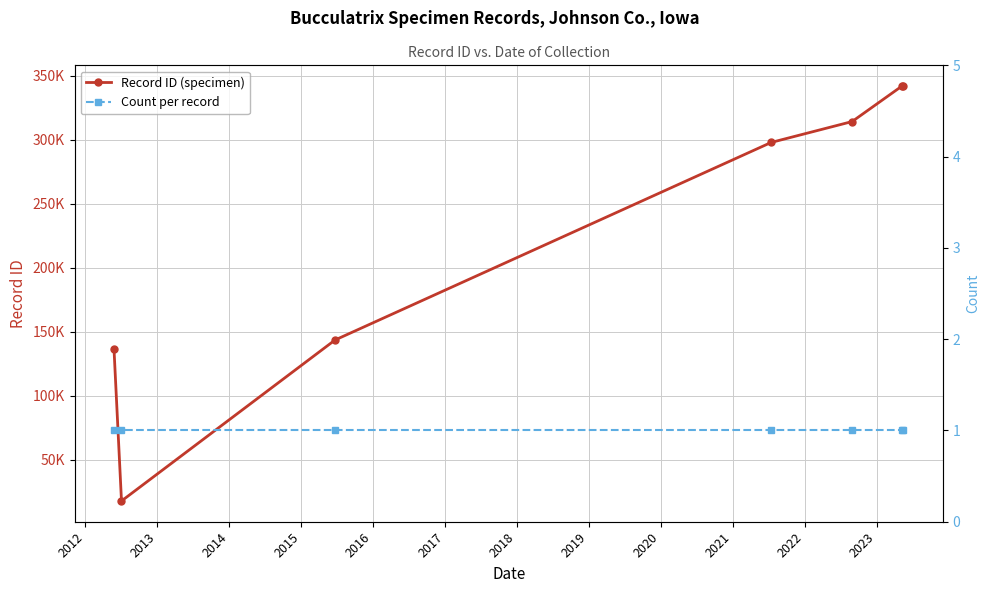

List the series in order of their overall mean, lowest first.

Count per record, Record ID (specimen)